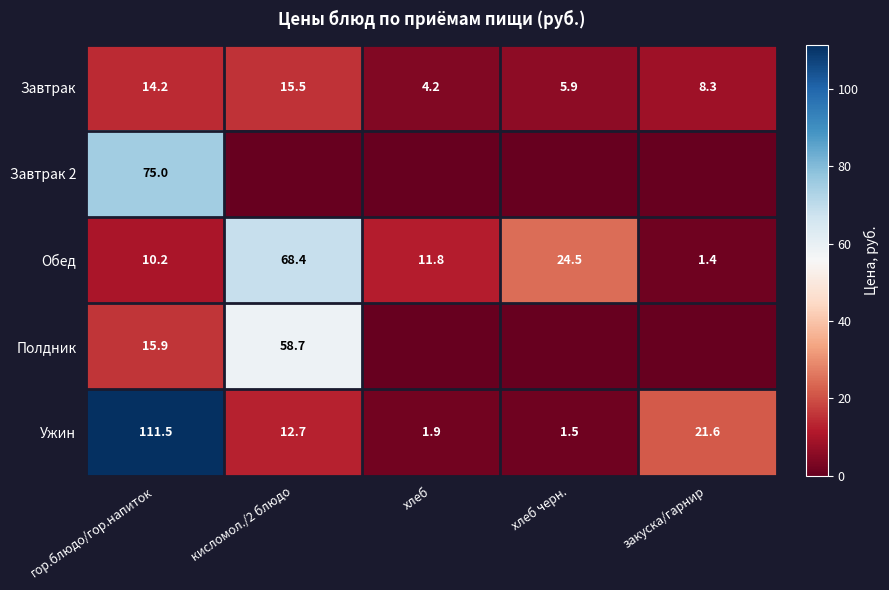

What is the difference between the Завтрак values at гор.блюдо/гор.напиток and хлеб?

10.0